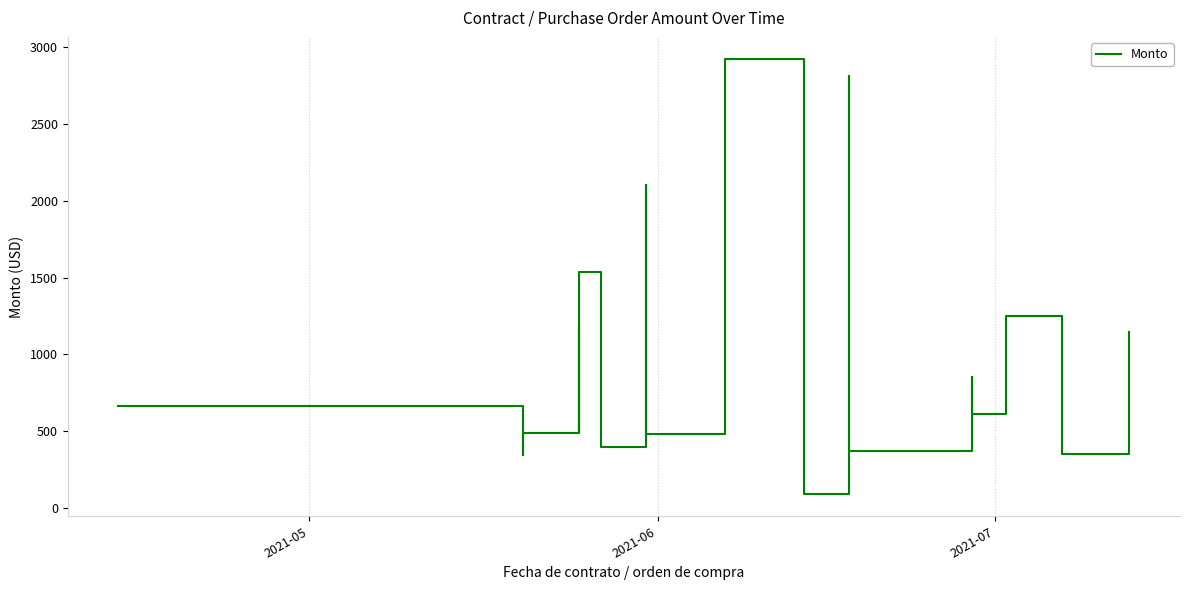

What is the value of the 1st point from the left?

661.1